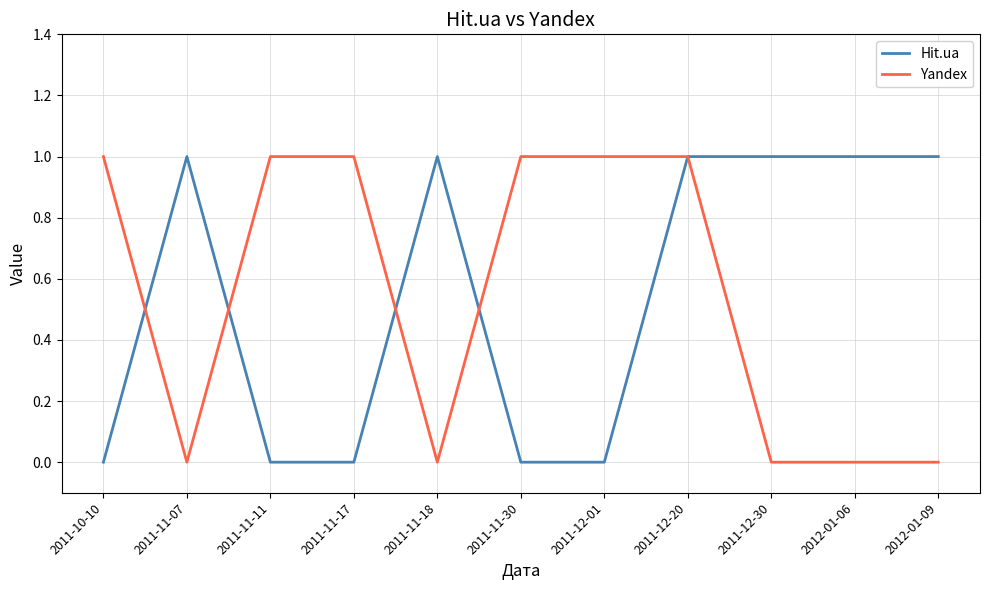

How many categories are shown in the chart?

11